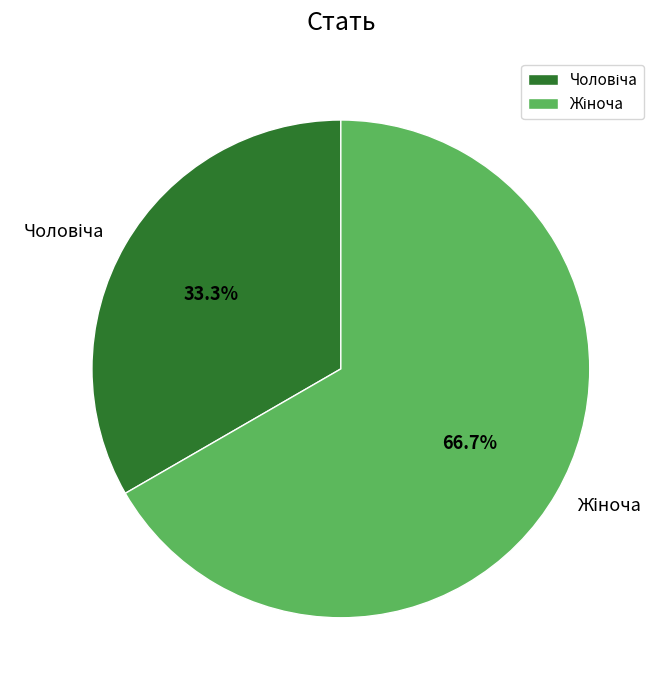

How many segments does this pie chart have?

2